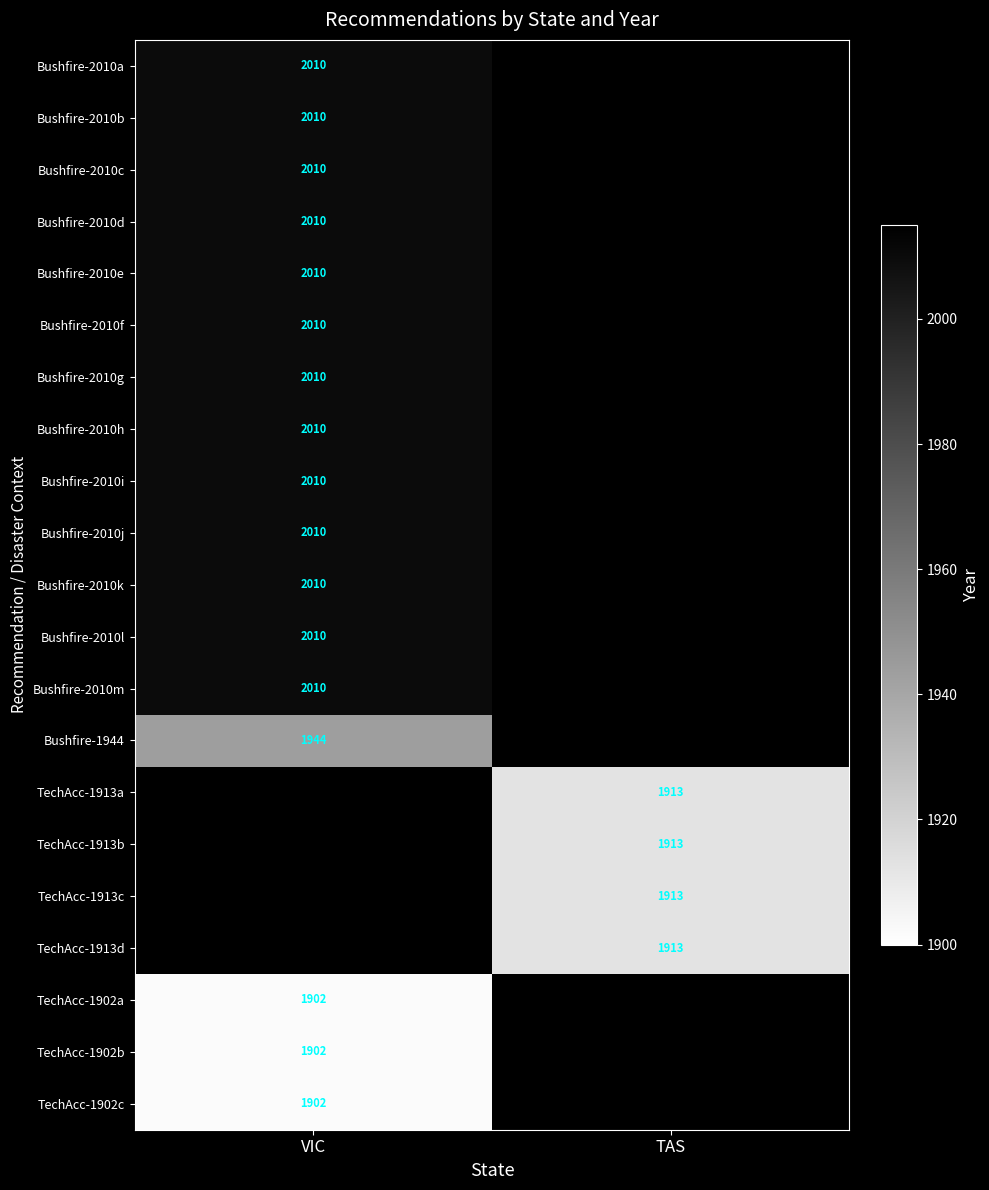

The TechAcc-1913a series shows 3060.1 at TAS. True or false?

False